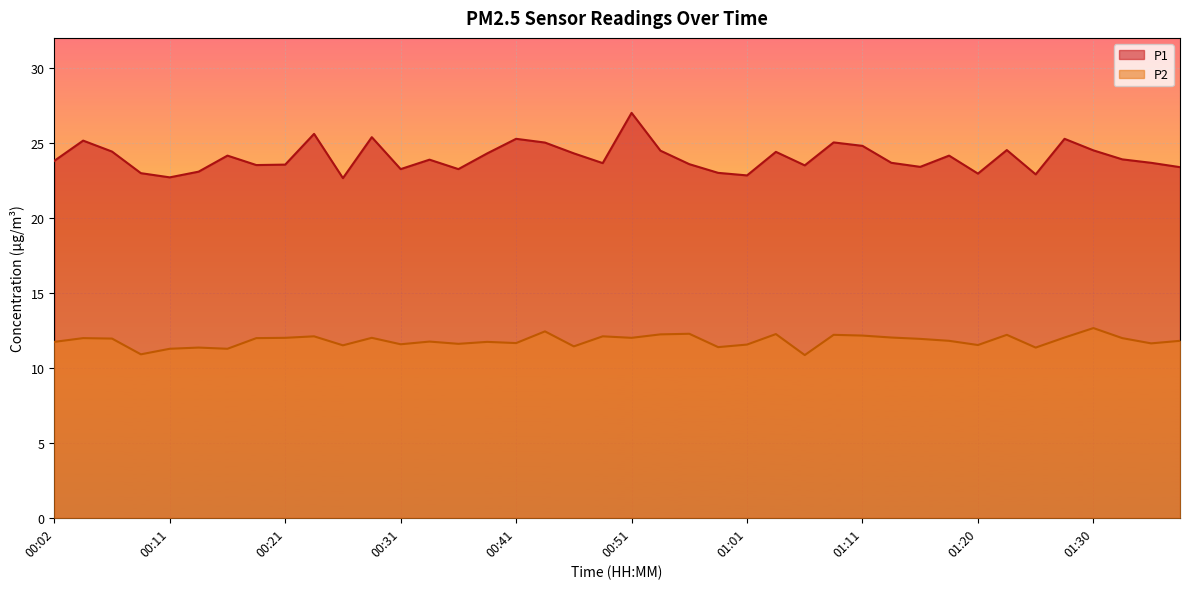

What is the value of the P2 point at the 33rd from the left?

11.5